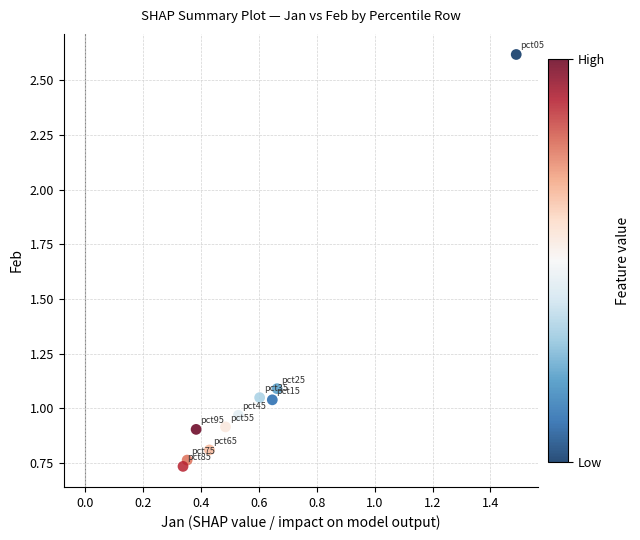

What is the range of X values (max minus min)?

1.2